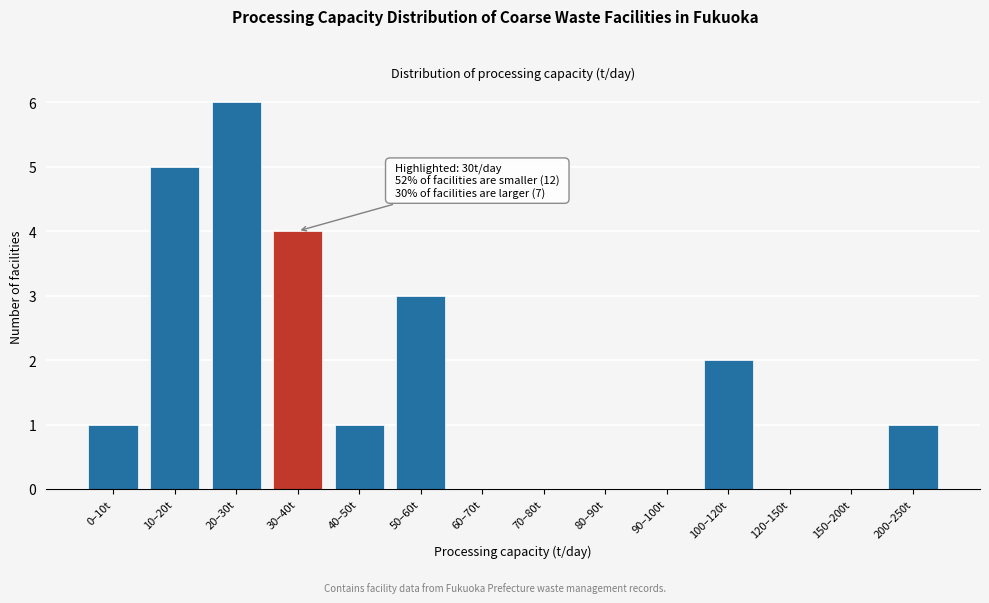

Reading left to right, list all the values displayed in this chart.

0–10t=1	10–20t=5	20–30t=6	30–40t=4	40–50t=1	50–60t=3	60–70t=0	70–80t=0	80–90t=0	90–100t=0	100–120t=2	120–150t=0	150–200t=0	200–250t=1